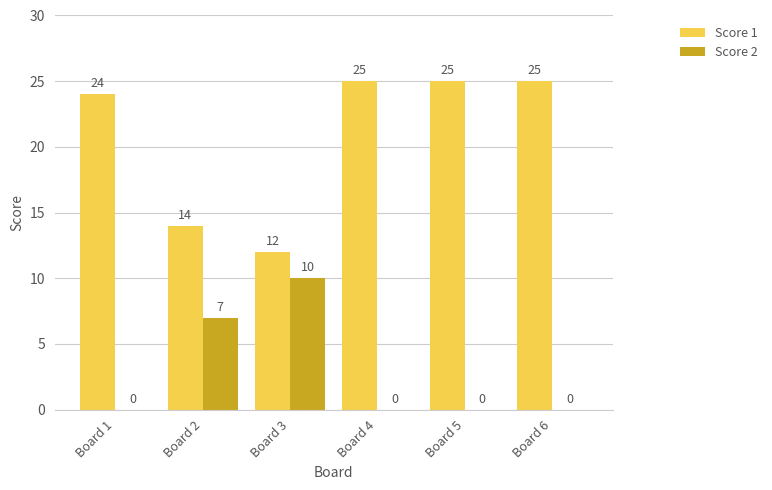

Where is Score 2 nearest to the value 5?

Board 2